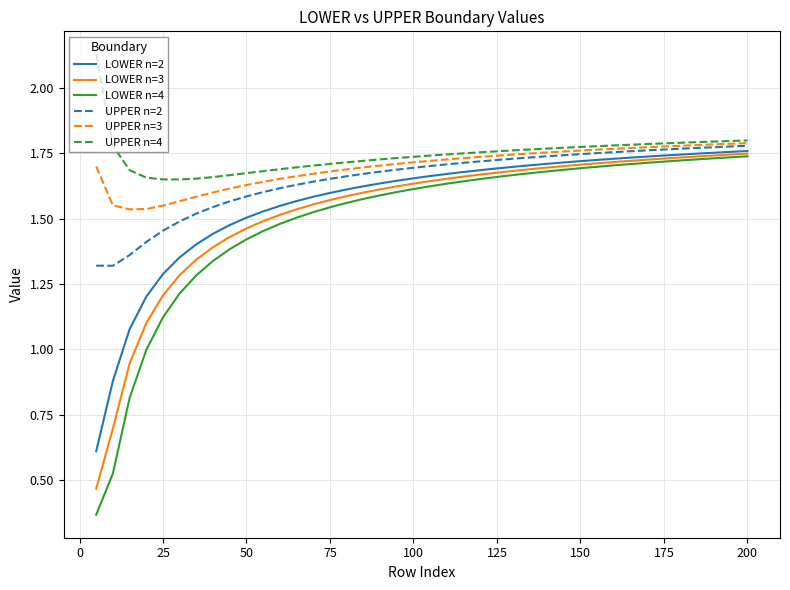

True or false: UPPER n=4 and LOWER n=2 cross at least once.

False